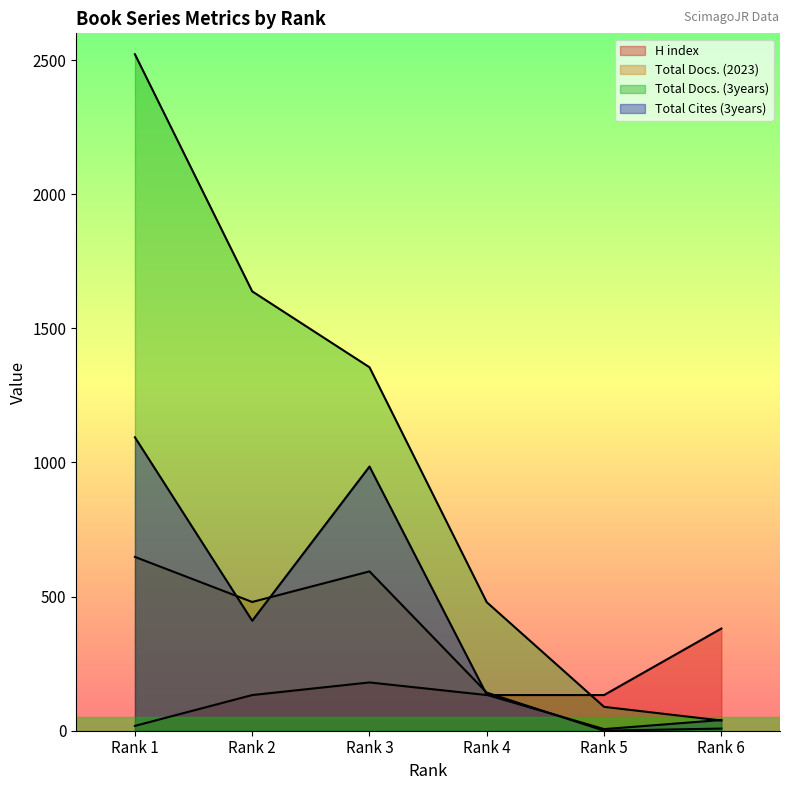

Does the chart have visible grid lines?

No